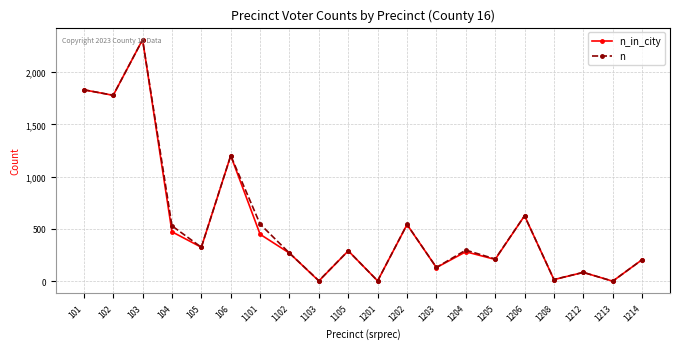

Which series changed the most between 102 and 1103?

n_in_city